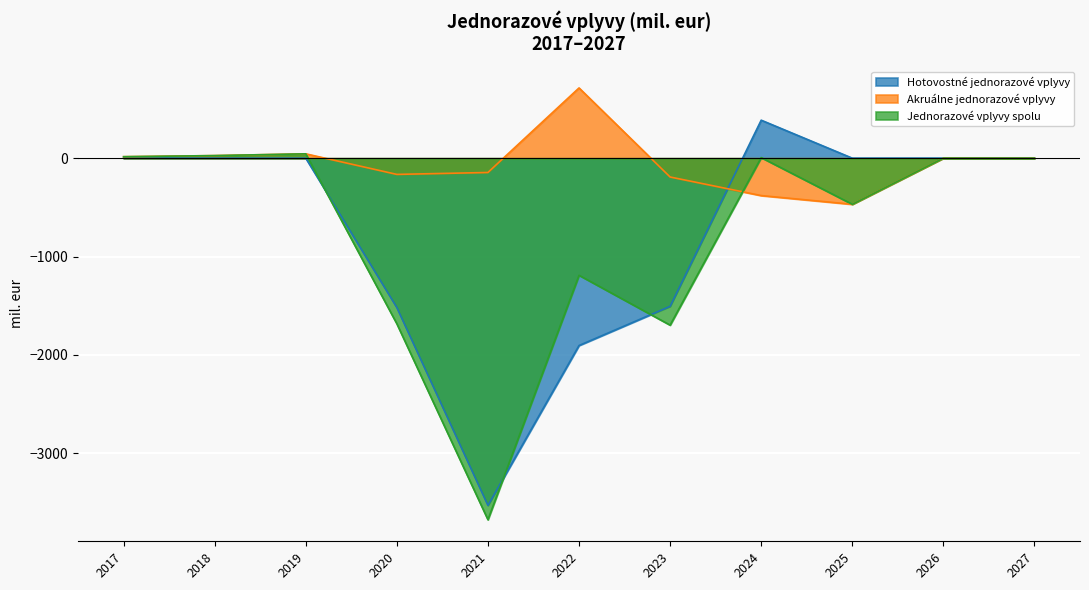

What is the difference between the maximum and minimum values in the Jednorazové vplyvy spolu series?

3718.7